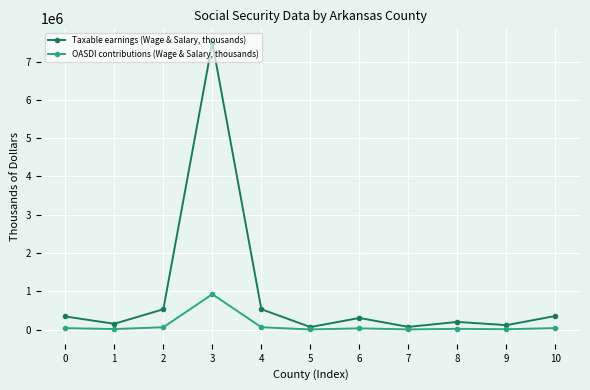

What is the difference between the maximum and minimum values in the OASDI contributions (Wage & Salary, thousands) series?

920103